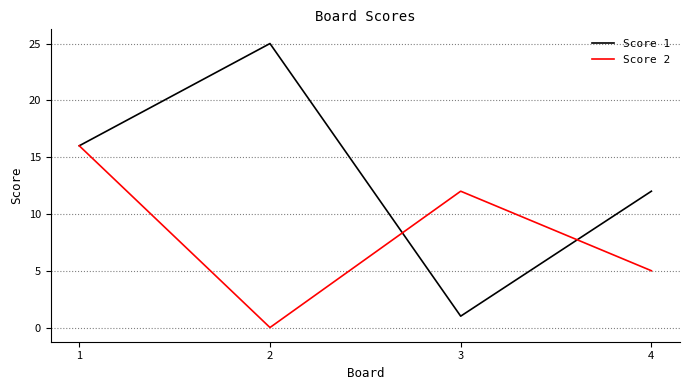

In Score 2, how many points are higher than both neighbors (excluding endpoints)?

1